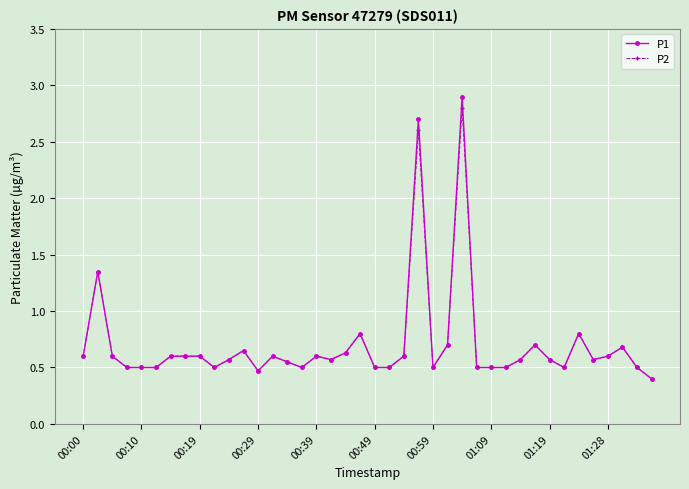

At how many categories does at least one series exceed 0?

40